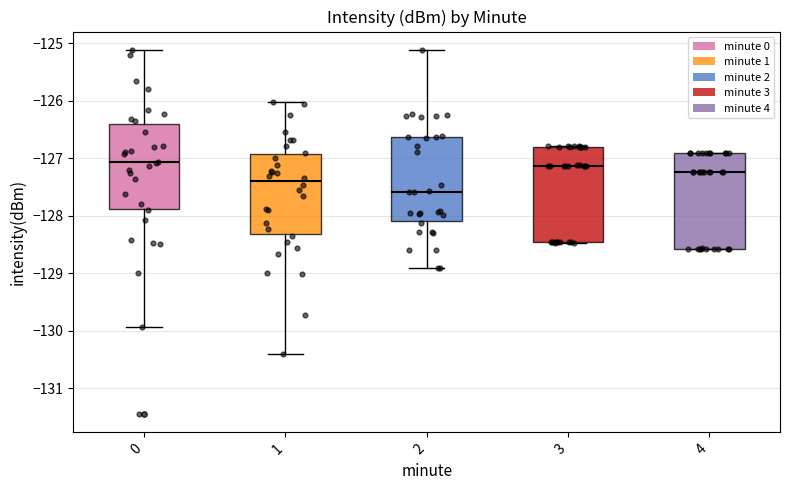

Reading left to right, transcribe this box plot: for each box, give where its median line is, the range the box spans, and where its two whiskers end, as read against the y-axis. The values are not printed on the chart, so give them approximately, as read against the axis.

0: median -127.1, box -127.9 to -126.4, whiskers -129.9 to -125.1
1: median -127.4, box -128.3 to -126.9, whiskers -130.4 to -126.0
2: median -127.6, box -128.1 to -126.6, whiskers -128.9 to -125.1
3: median -127.1, box -128.5 to -126.8, whiskers -128.5 to -126.8
4: median -127.2, box -128.6 to -126.9, whiskers -128.6 to -126.9